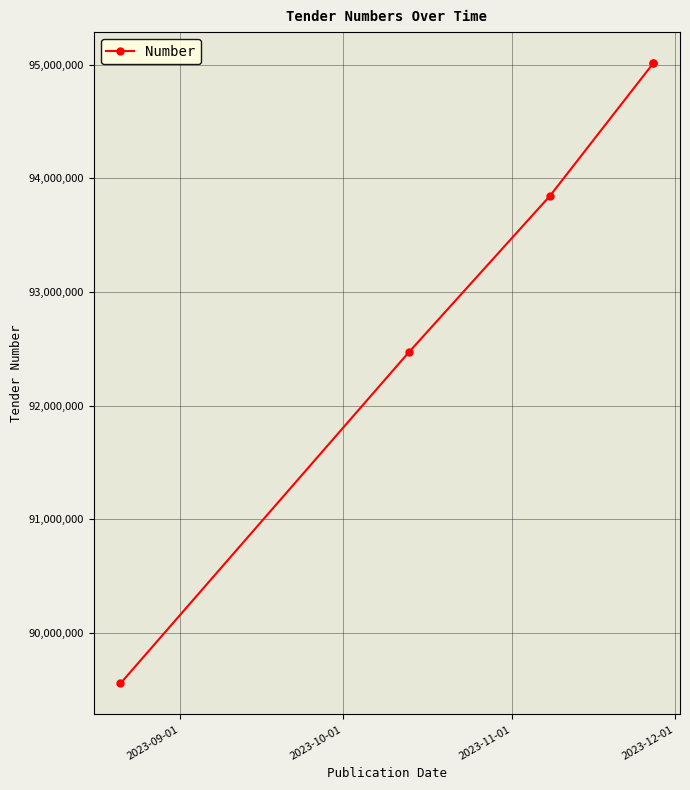

What is the smallest value displayed?

89555861